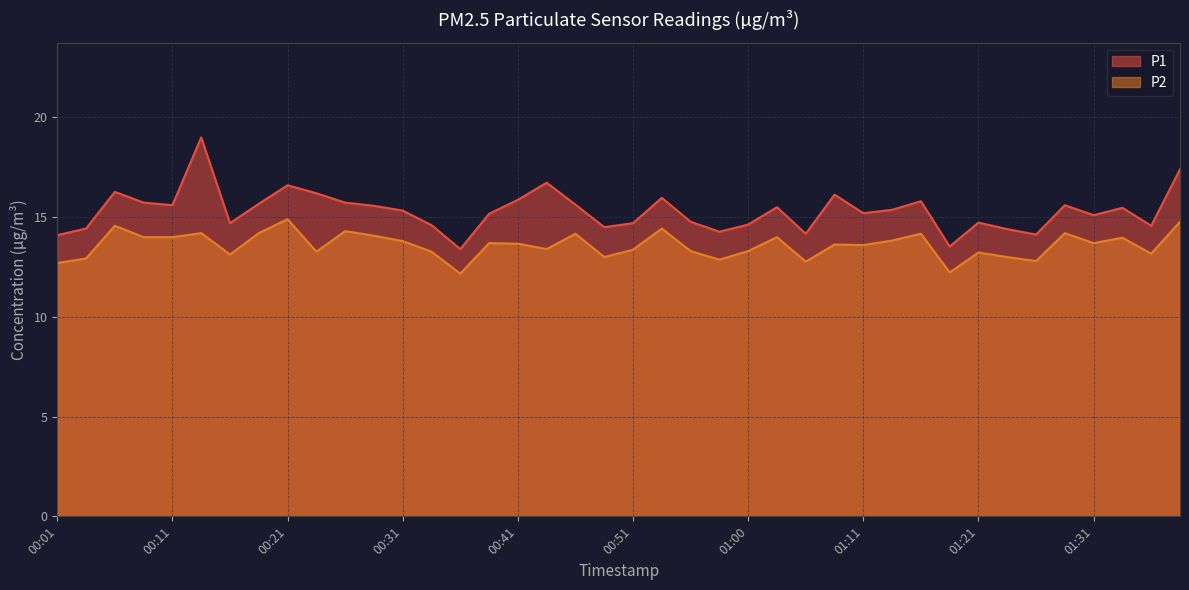

What is the lowest value of the P1 series?

13.4